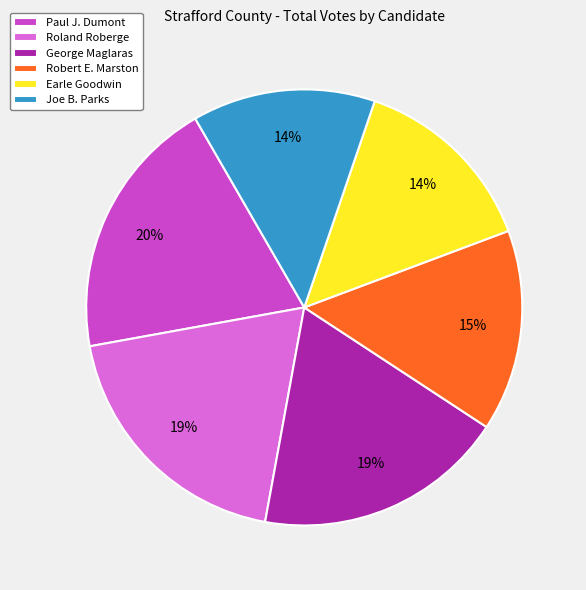

To the nearest percent, what portion does George Maglaras represent?

19%